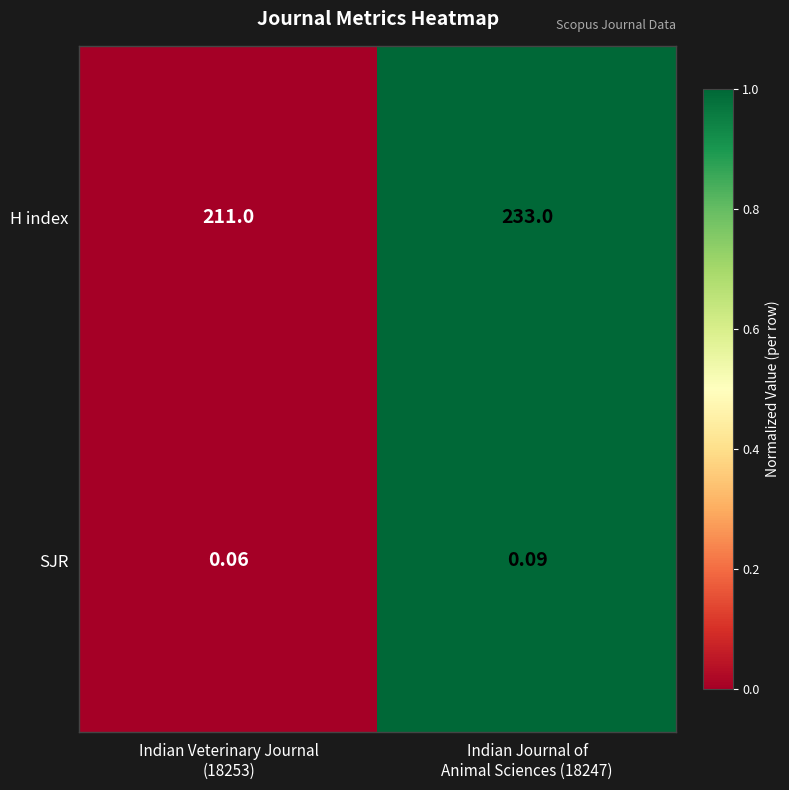

Rank the series by their maximum value, from lowest to highest.

SJR, H index